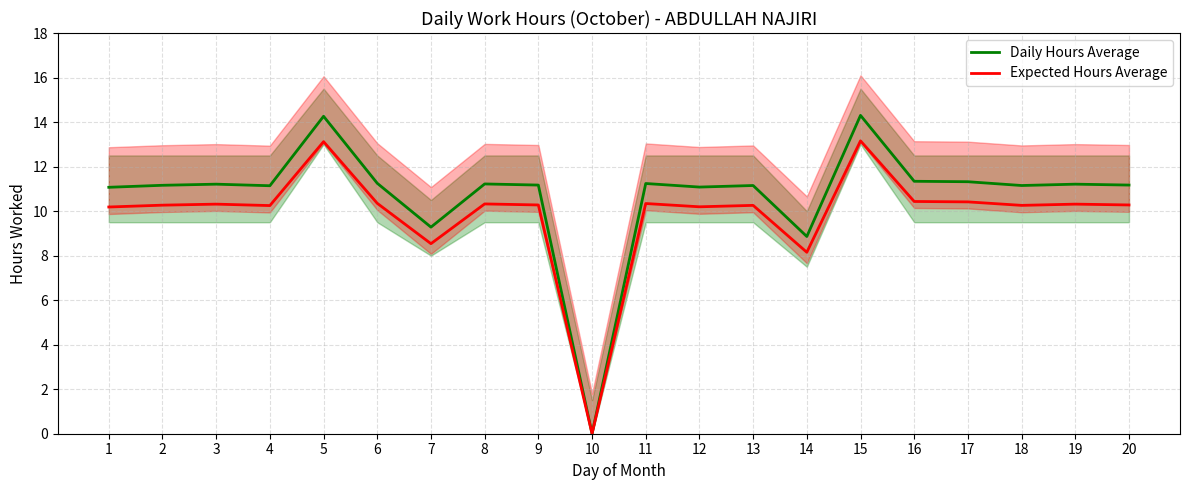

What is the value of the Expected Hours Average point at the 4th from the left?

10.2